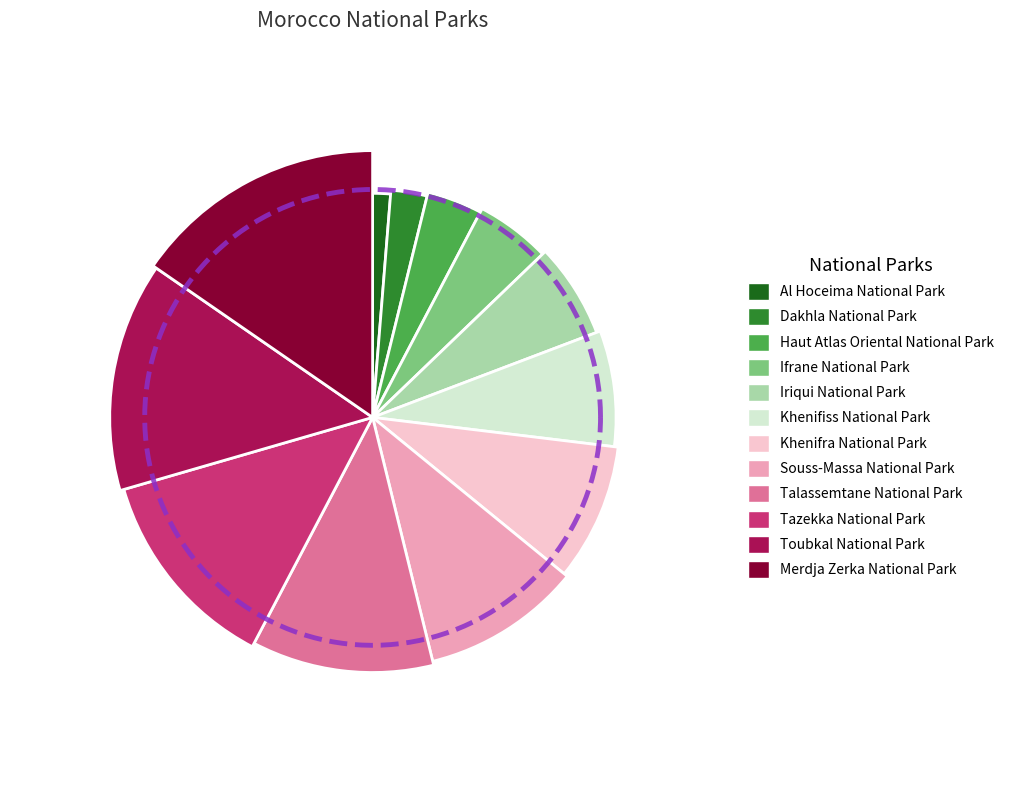

What percentage is NOT represented by Khenifiss National Park?

92.3%